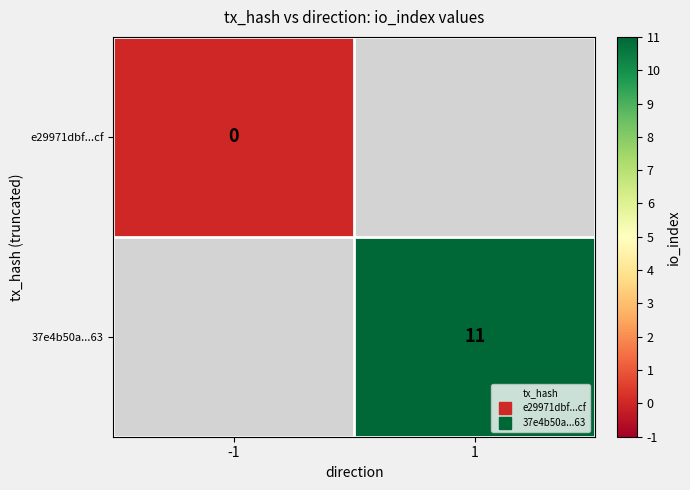

Rank the series by their maximum value, from lowest to highest.

e29971dbf...cf, 37e4b50a...63